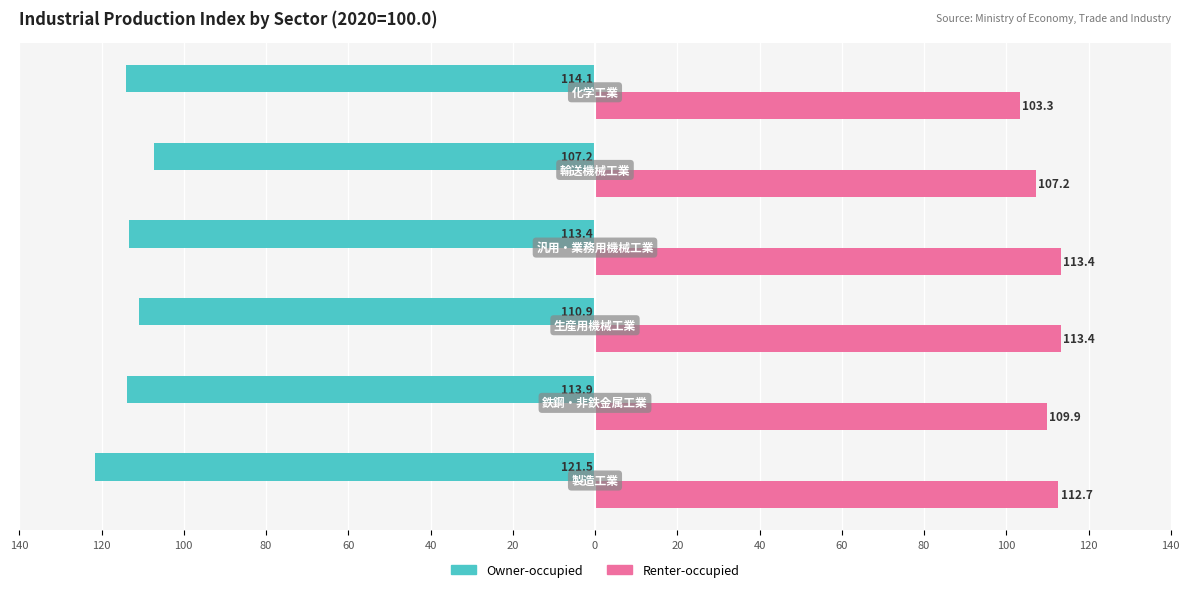

Which series has the largest range (max minus min)?

Owner-occupied